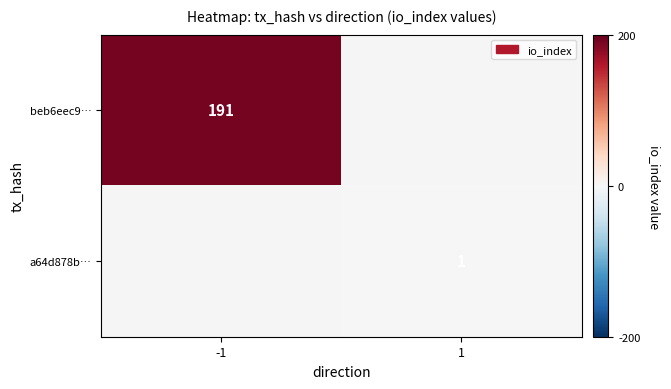

True or false: a64d878b… has a value of 0 at 1.

False